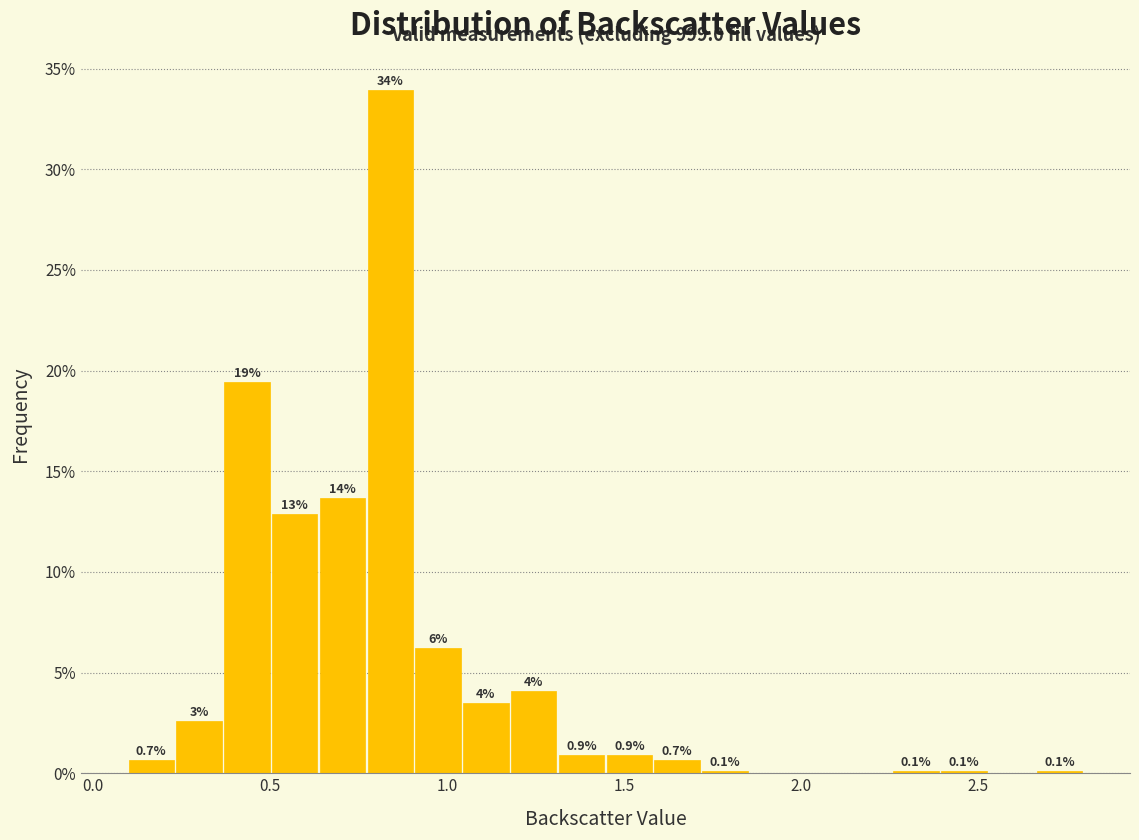

Around what value on the x-axis is the tallest bar? Give the approximate position of its centre, as read against the axis.

0.85